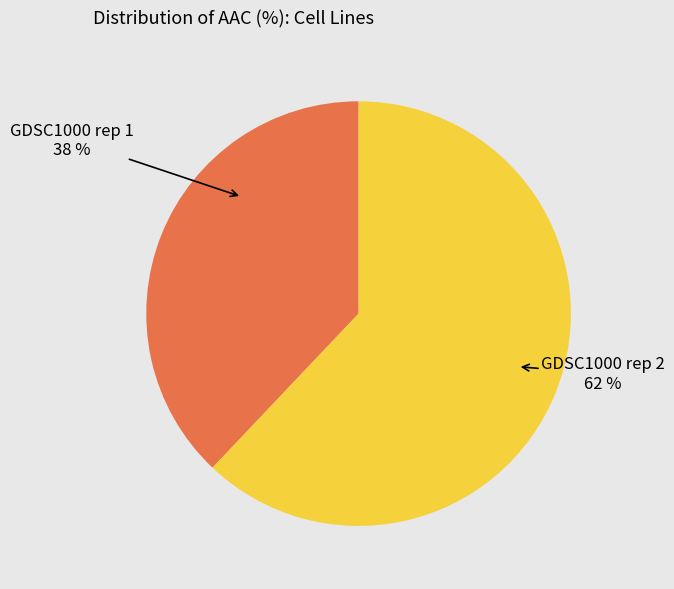

Combined, do GDSC1000 rep 2 and GDSC1000 rep 1 account for over 50%?

Yes